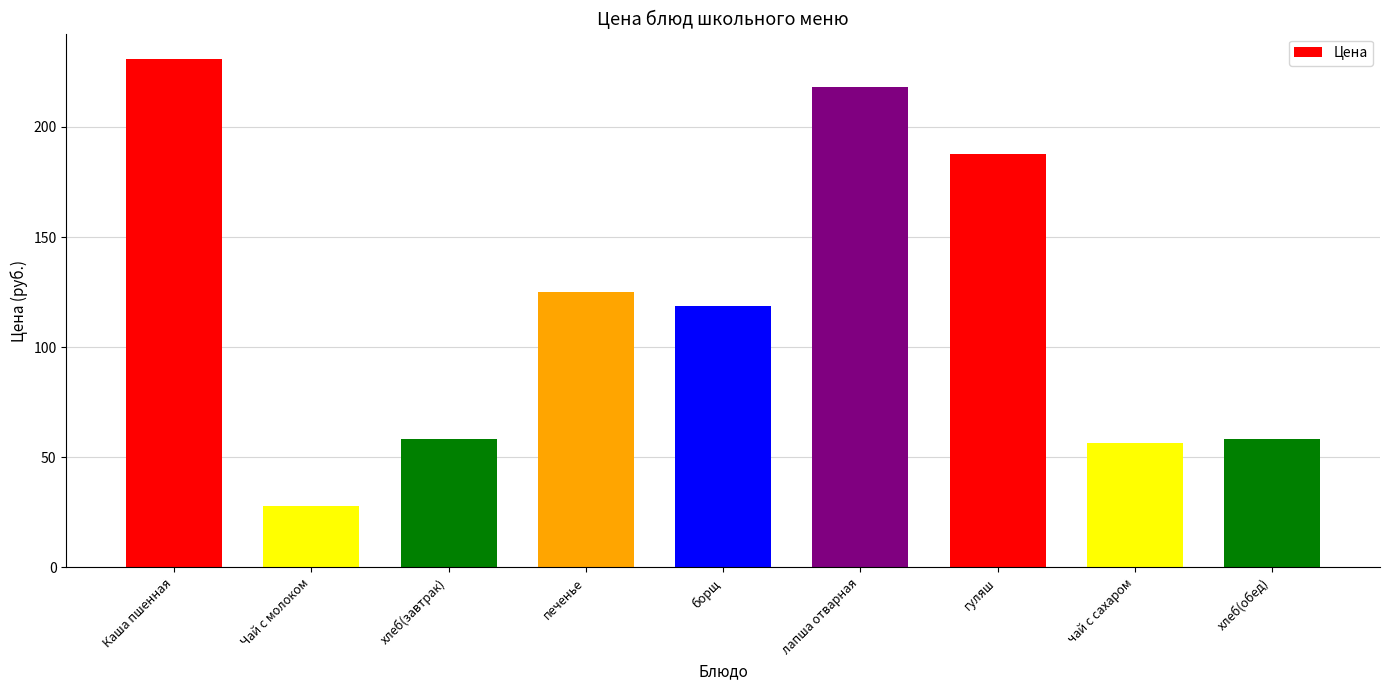

What is the difference between the second highest and second lowest values?

161.7